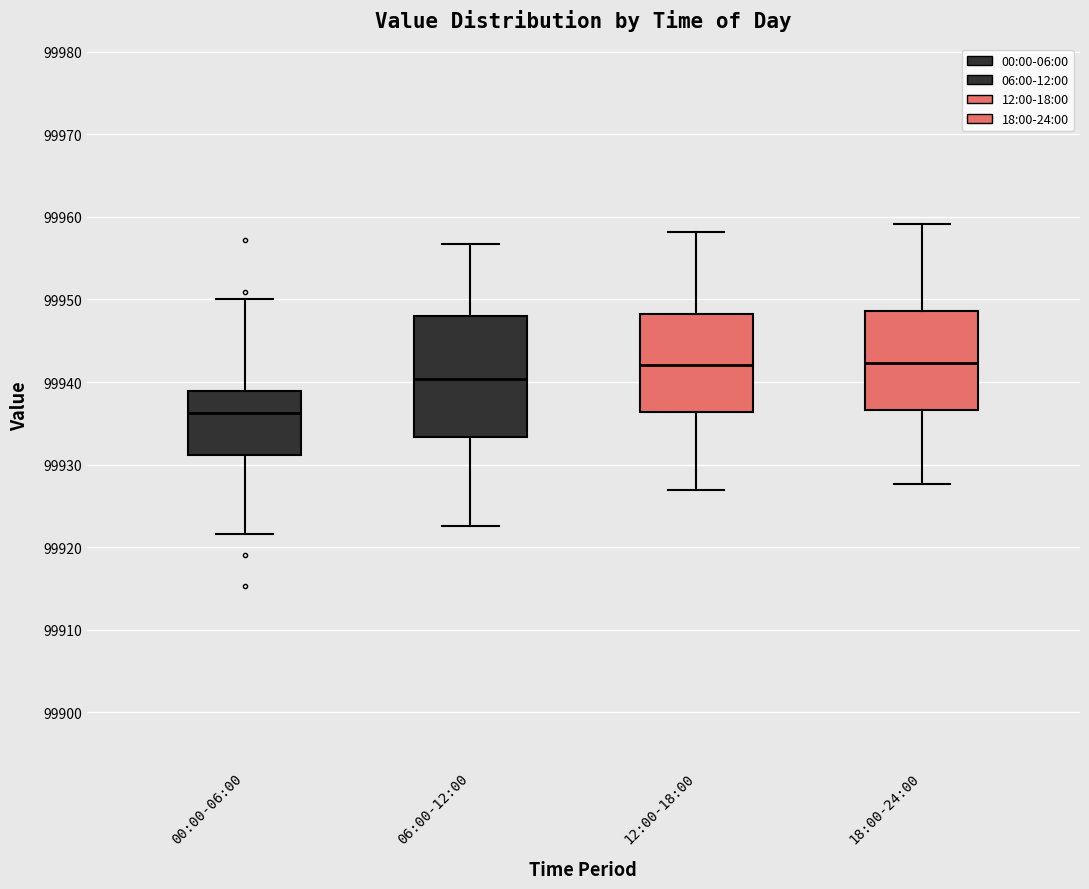

Where is the lower edge of the box for 06:00-12:00 on the y-axis? The values are not printed on the chart, so give them approximately, as read against the axis.

99933